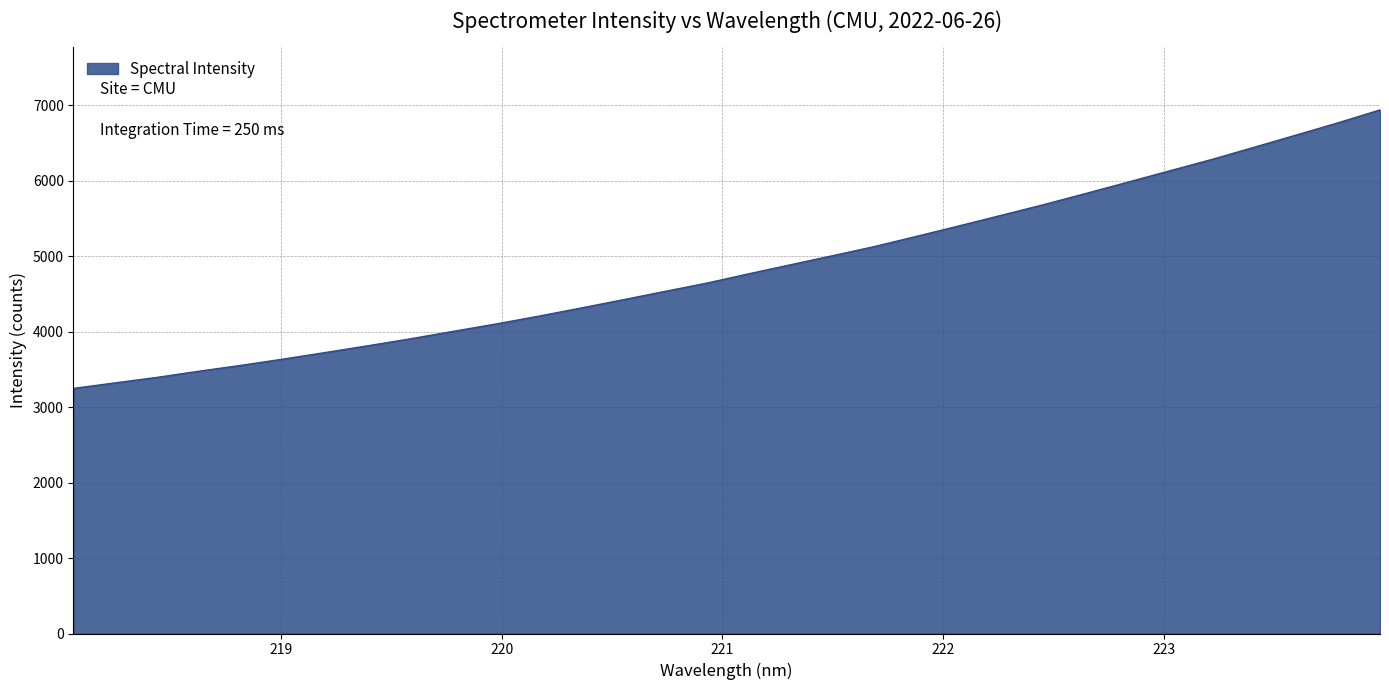

What is the difference between the maximum and minimum values?

3691.6